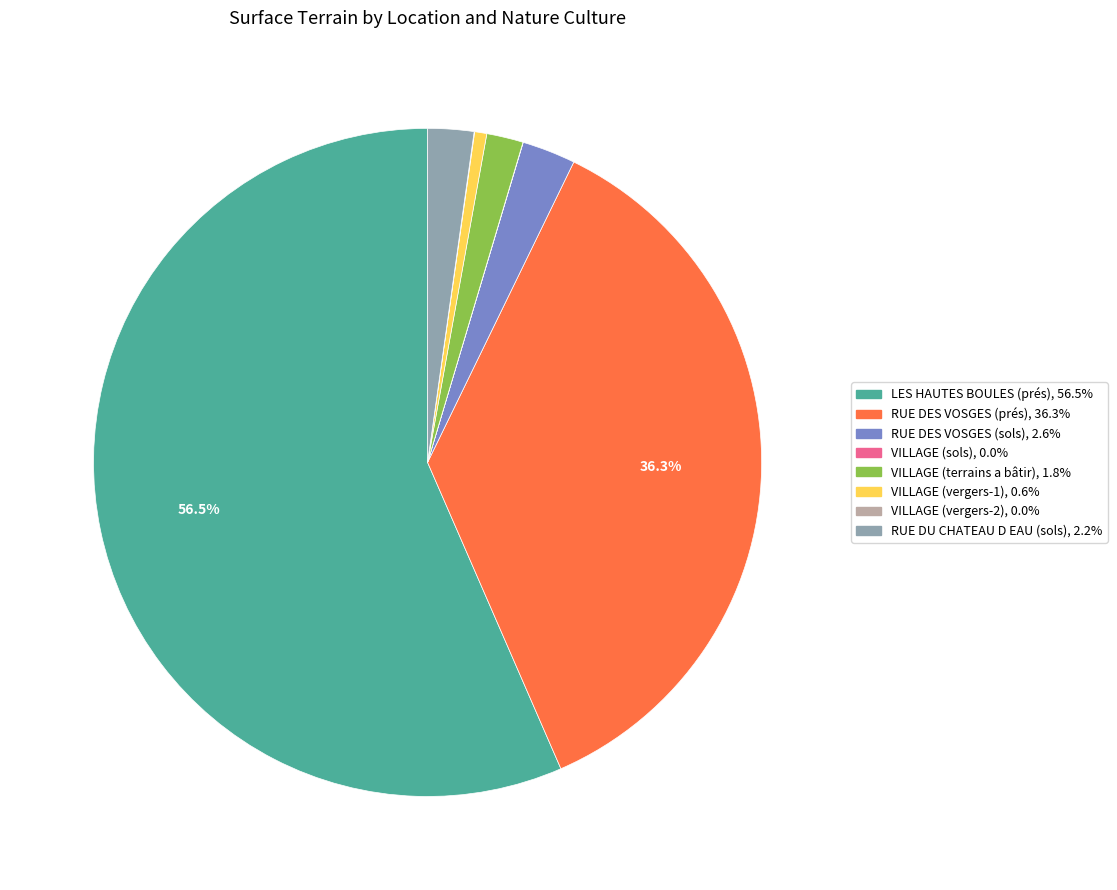

Which slice represents more than half of the pie?

LES HAUTES BOULES (prés)